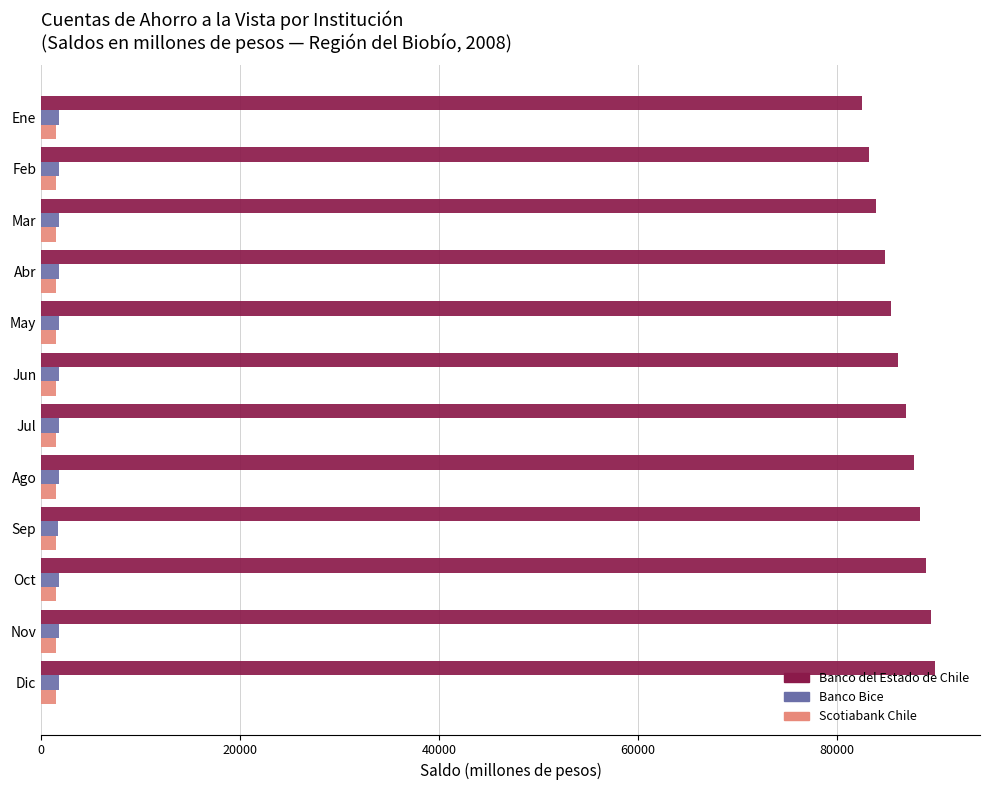

Which series has the largest range (max minus min)?

Banco del Estado de Chile